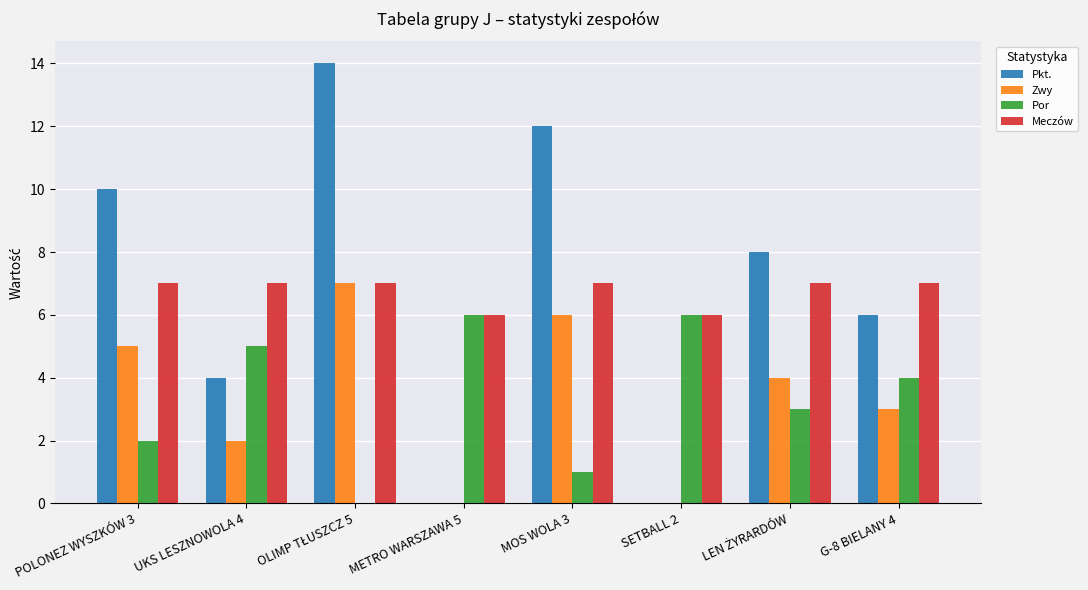

The value of Meczów at G-8 BIELANY 4 is 4. True or false?

False